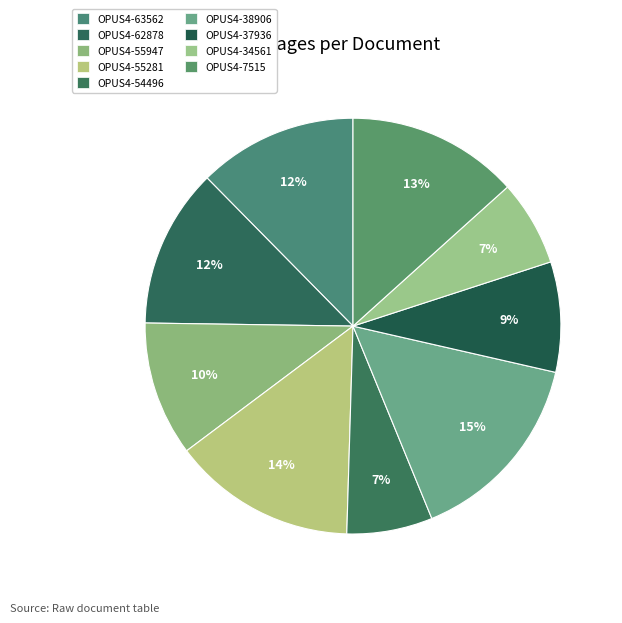

To the nearest percent, what portion does OPUS4-37936 represent?

9%